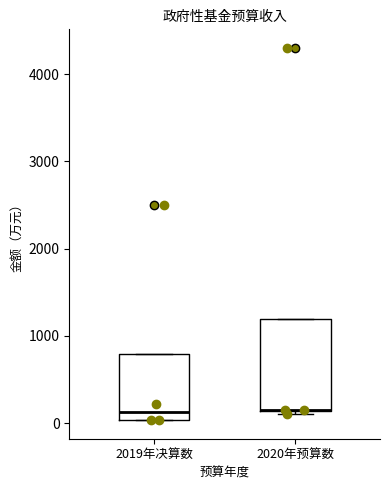

Where is the upper edge of the box for 2020年预算数 on the y-axis? The values are not printed on the chart, so give them approximately, as read against the axis.

1200